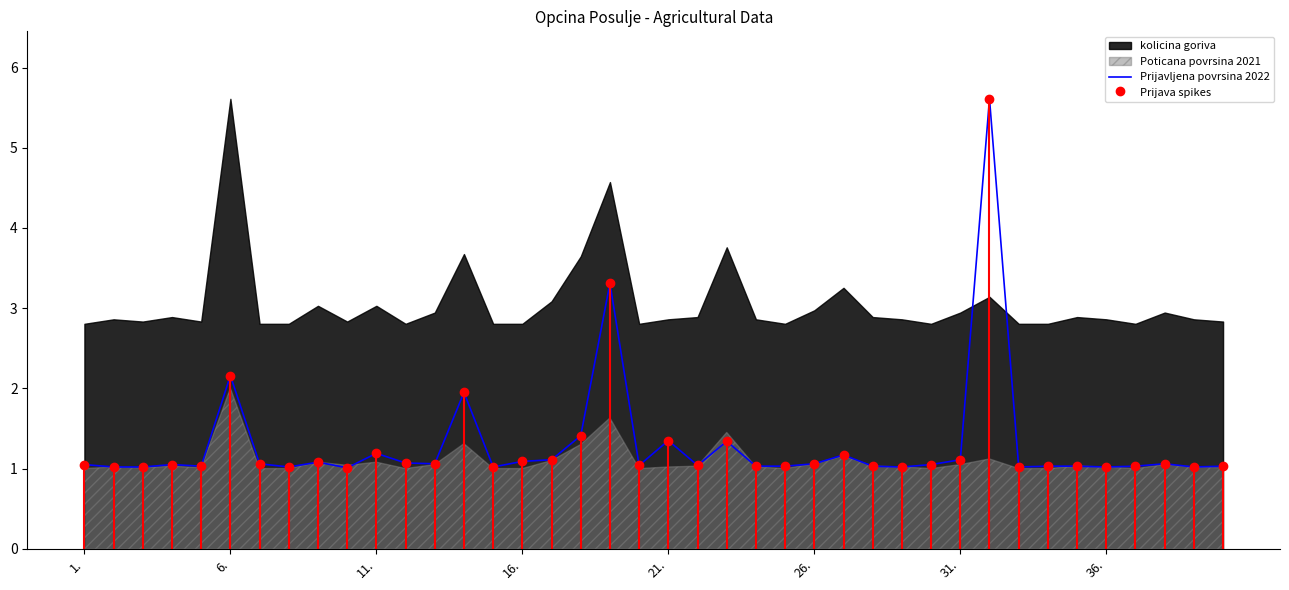

What is the minimum value for Prijavljena povrsina 2022?

1.0